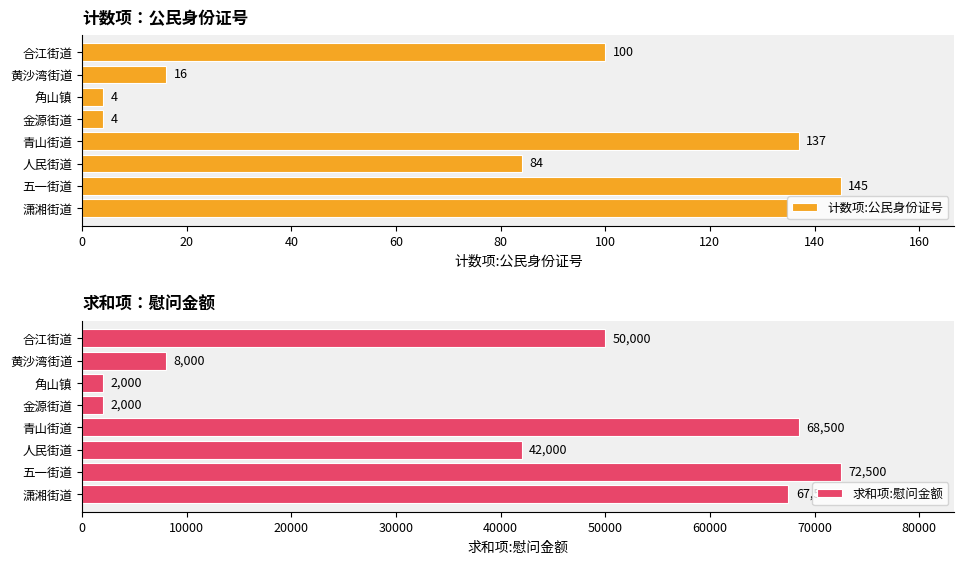

What is the difference between the maximum and second lowest values in the 求和项:慰问金额 series?

70500